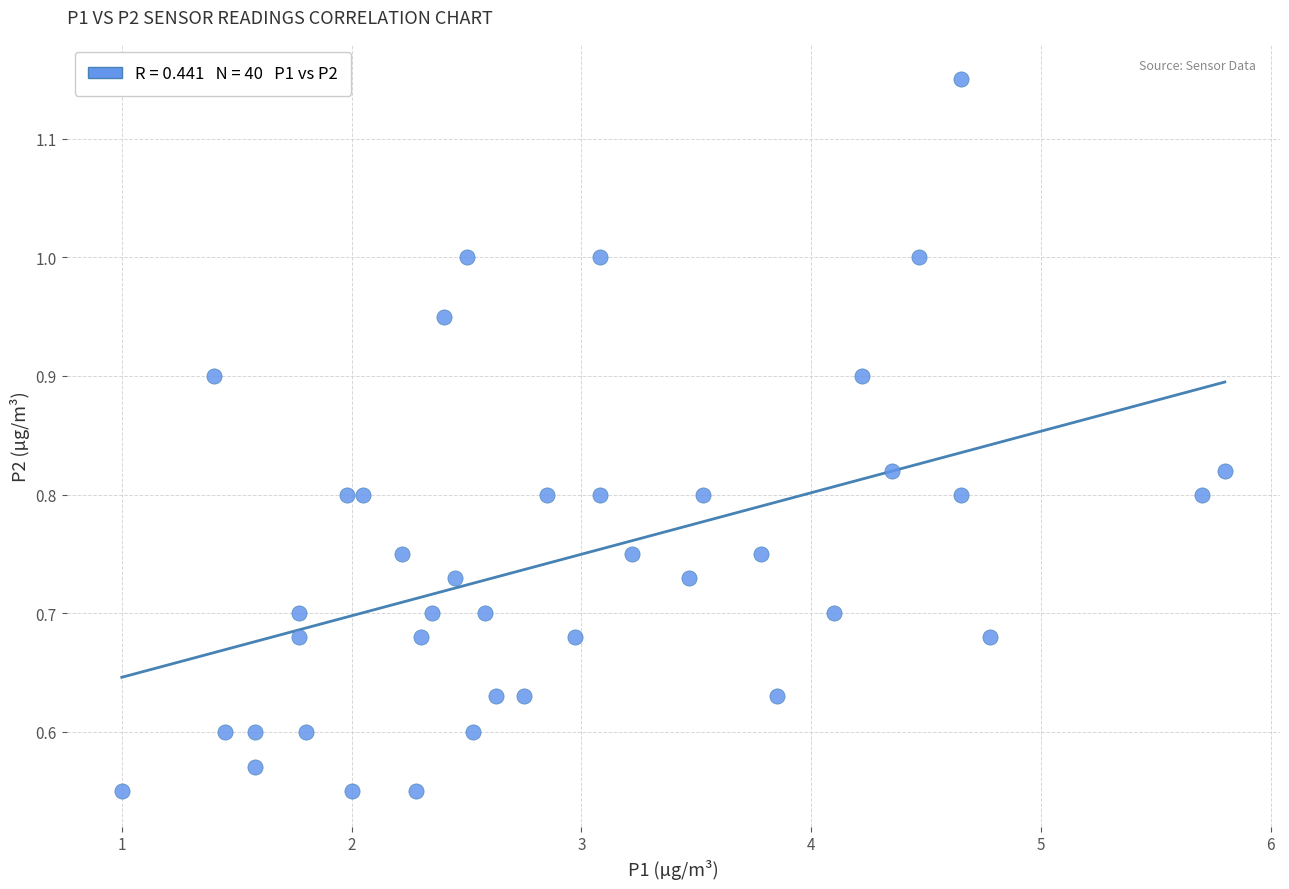

What is the range of X values (max minus min)?

4.8